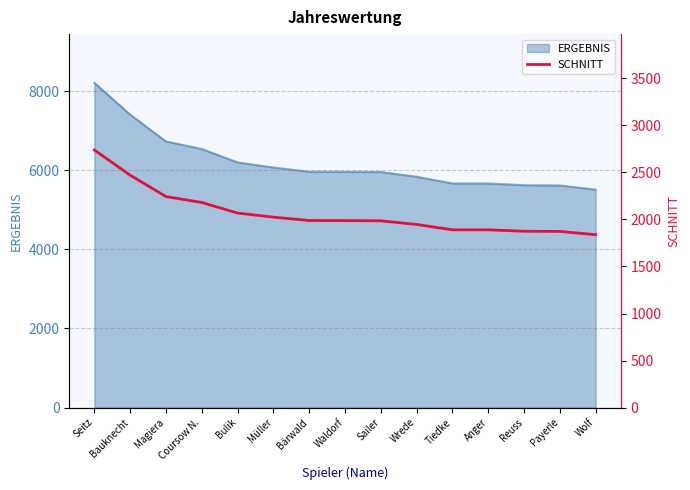

The ERGEBNIS series shows 5514 at Wolf. True or false?

True